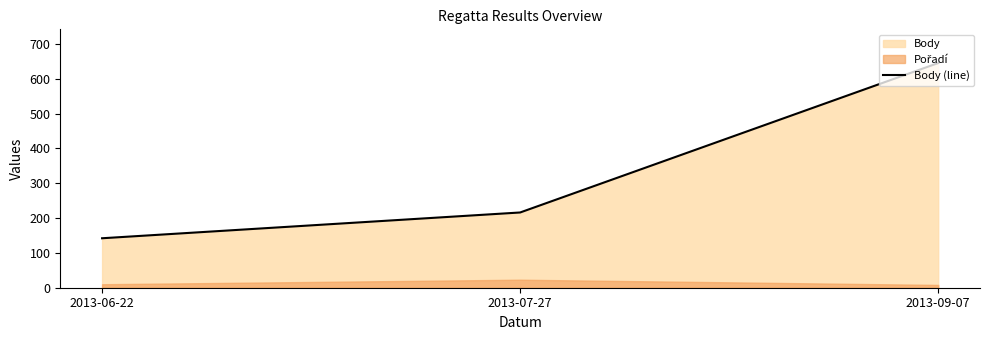

True or false: the data shows 216 at 2013-07-27.

True